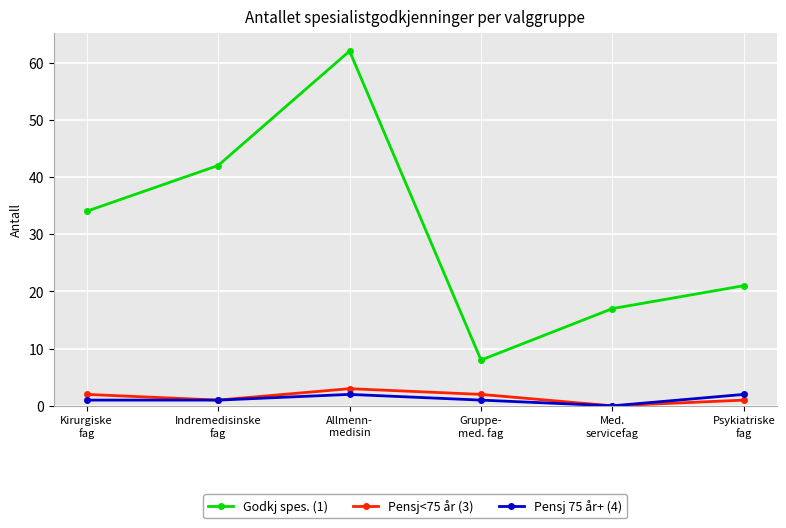

What is the greatest value displayed?

62